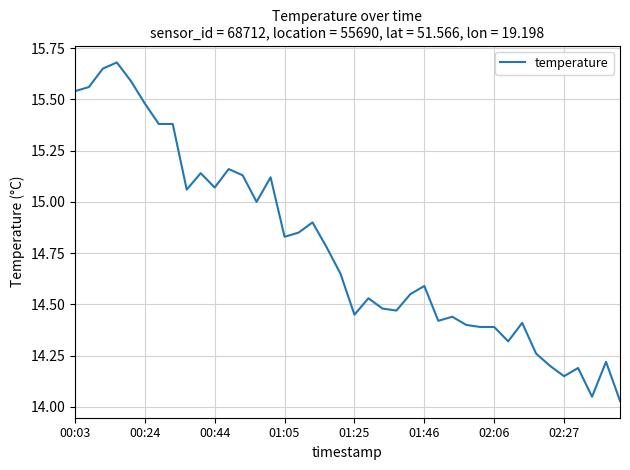

What is the maximum value shown in the chart?

15.7